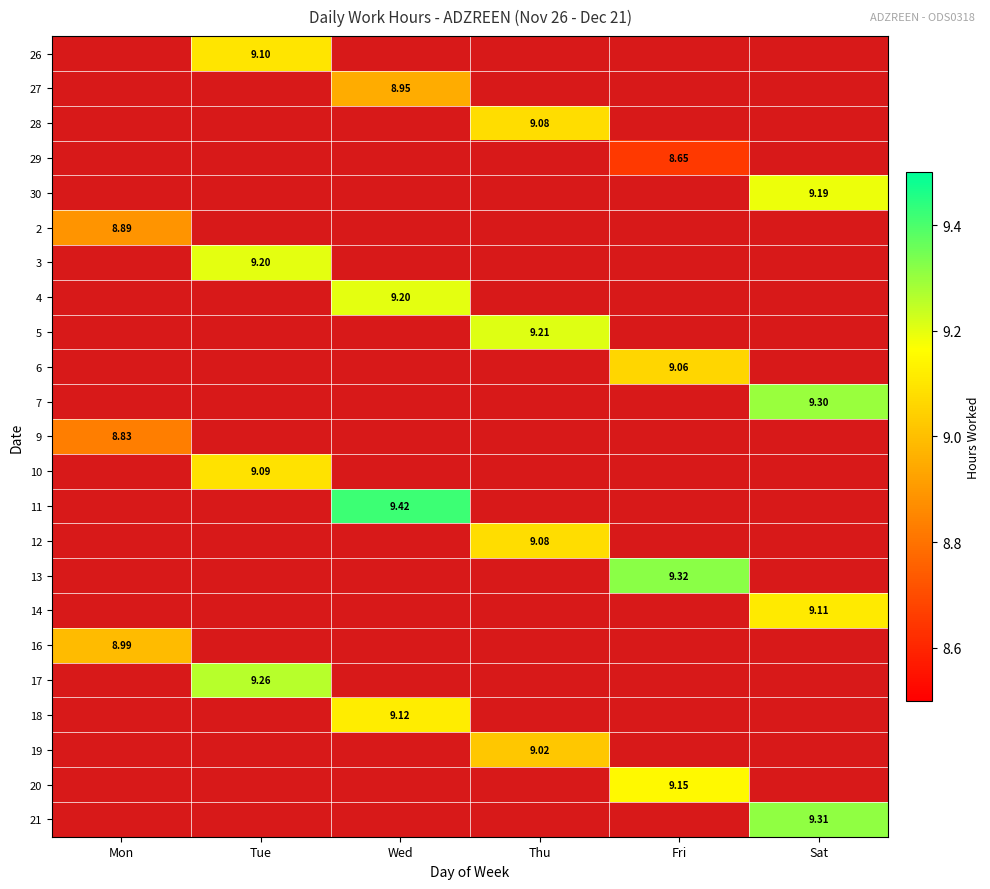

At Thu, list the series in order from smallest to largest.

26, 27, 28, 29, 30, 2, 3, 4, 5, 6, 7, 9, 10, 11, 12, 13, 14, 16, 17, 18, 19, 20, 21